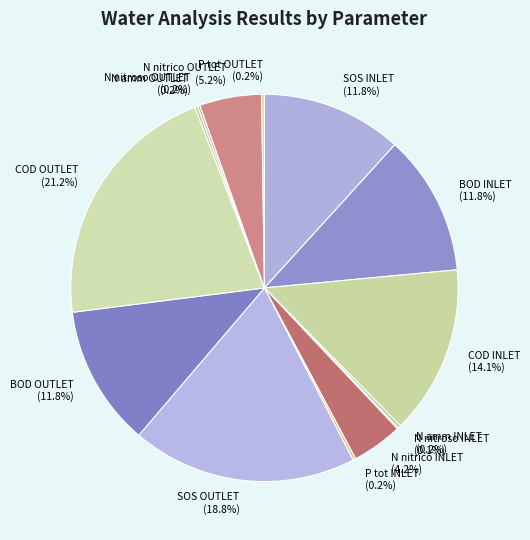

Between BOD INLET and COD INLET, which is larger?

COD INLET